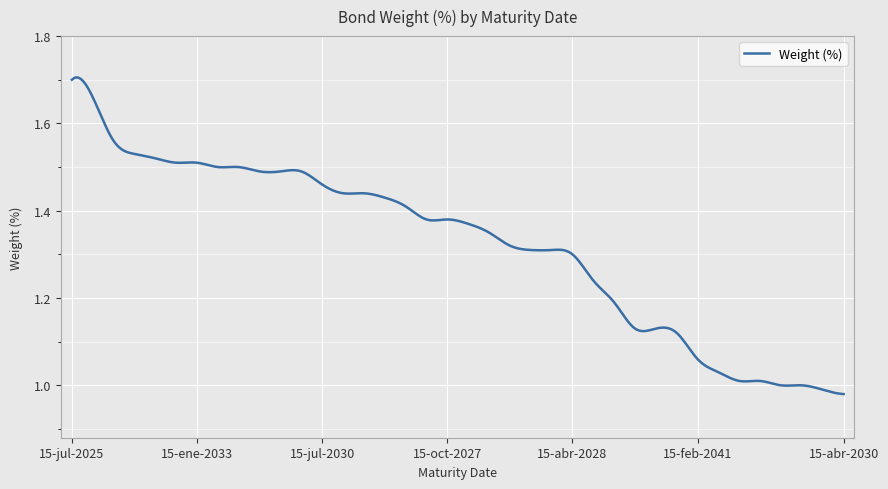

True or false: the data has more than 1 interior local peaks.

True